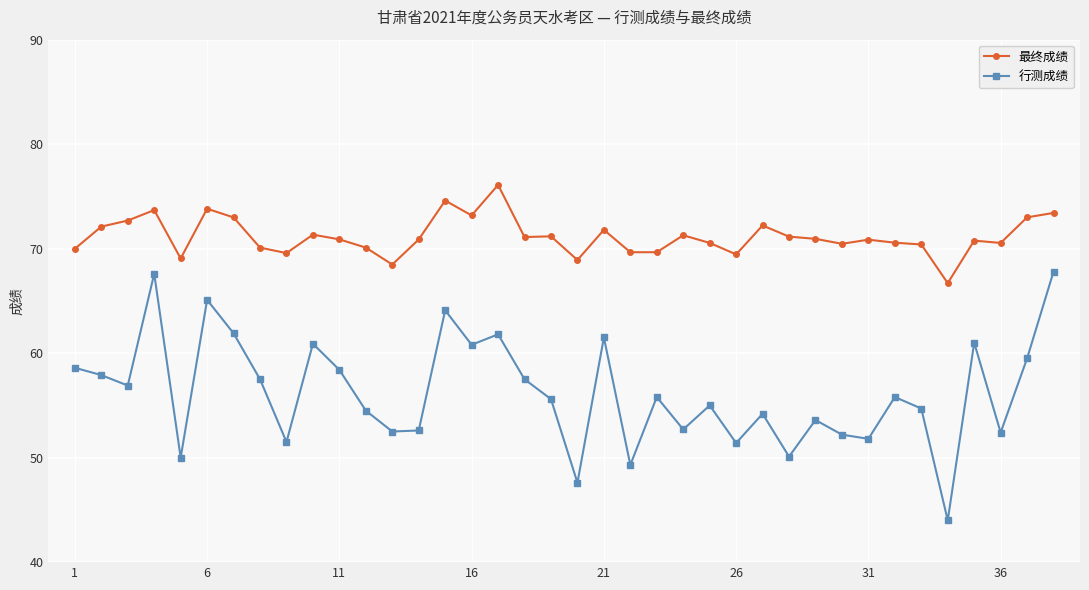

At how many categories does at least one series exceed 50?

38